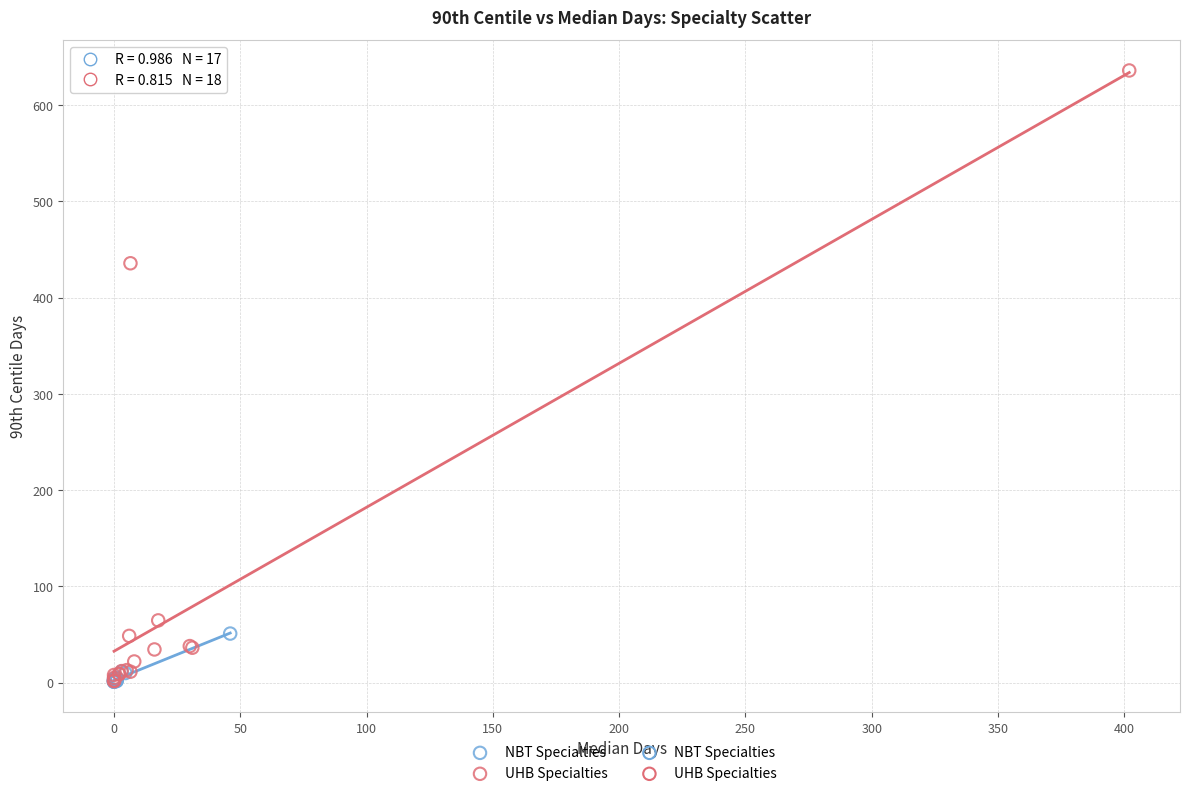

Which series contains the highest Y value?

UHB Specialties